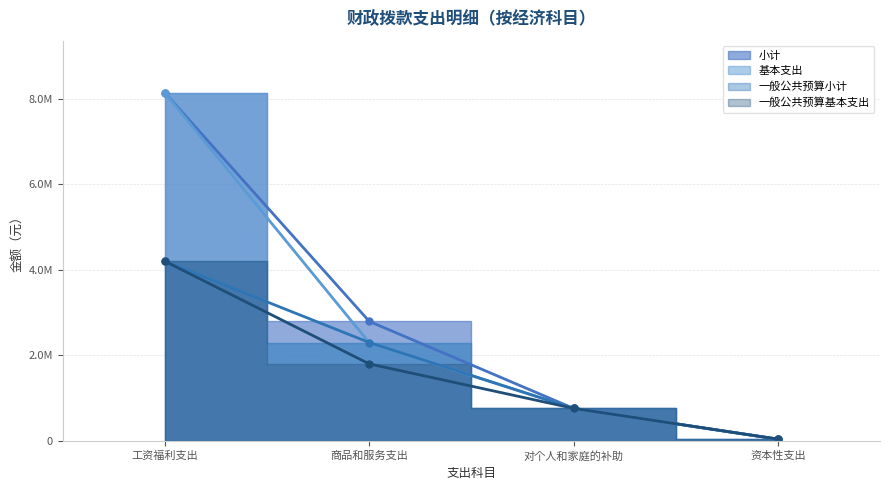

True or false: 小计 and 基本支出 cross at least once.

False